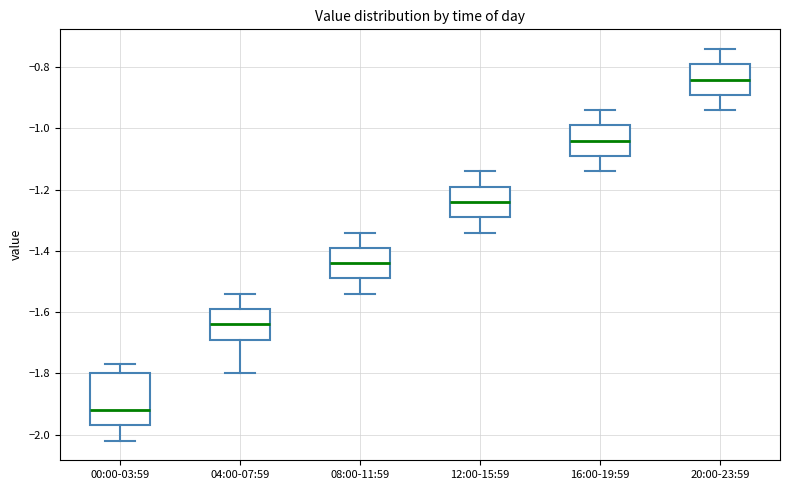

Where does the upper whisker of the box for 00:00-03:59 end on the y-axis? The values are not printed on the chart, so give them approximately, as read against the axis.

-1.76